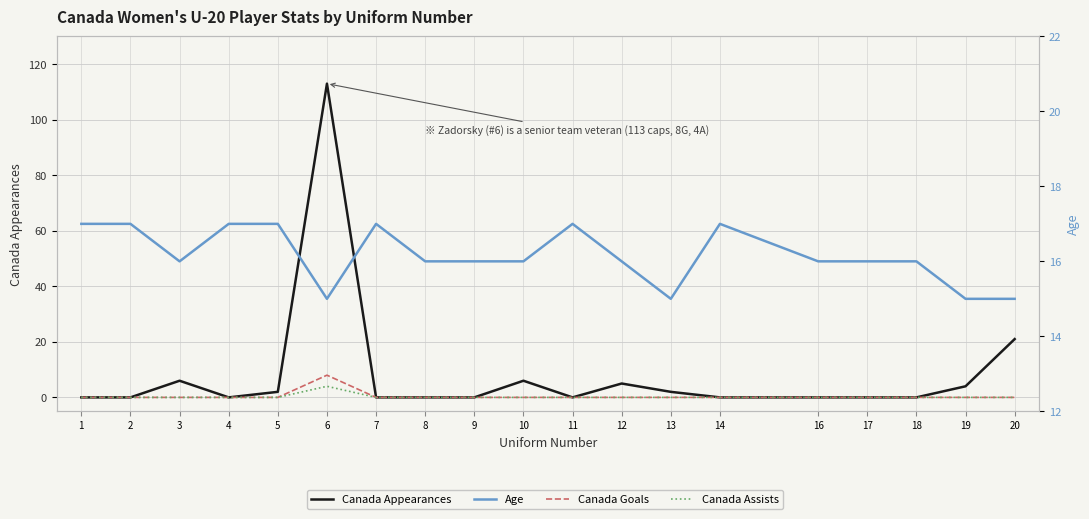

How many interior local valleys does the Canada Appearances series have?

2